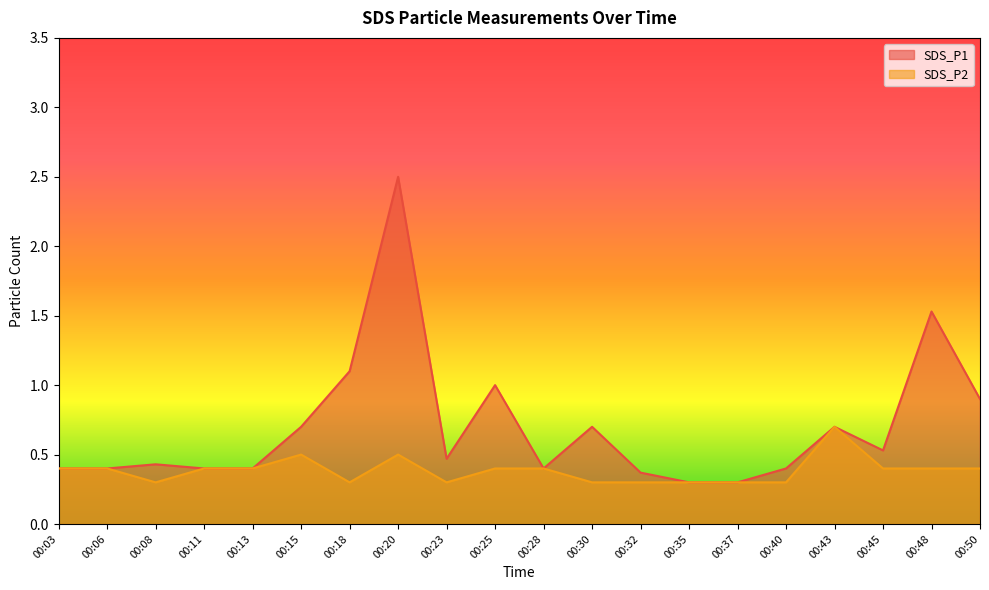

At which category is the sum across all series the highest?

00:20